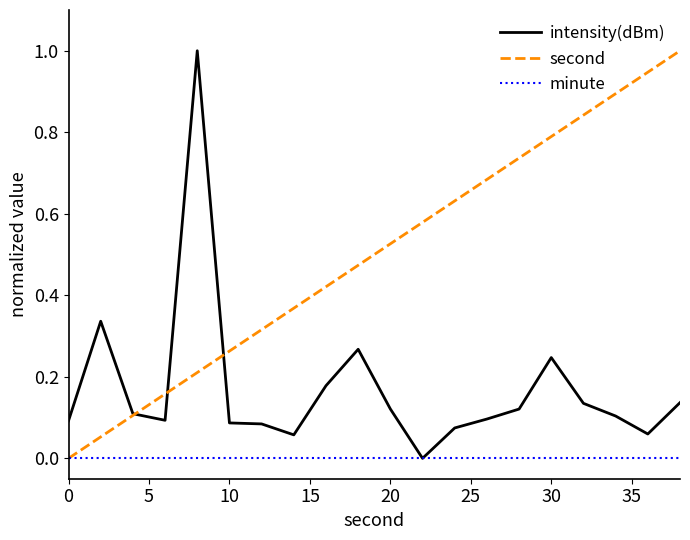

Which series has the largest total across all categories?

second